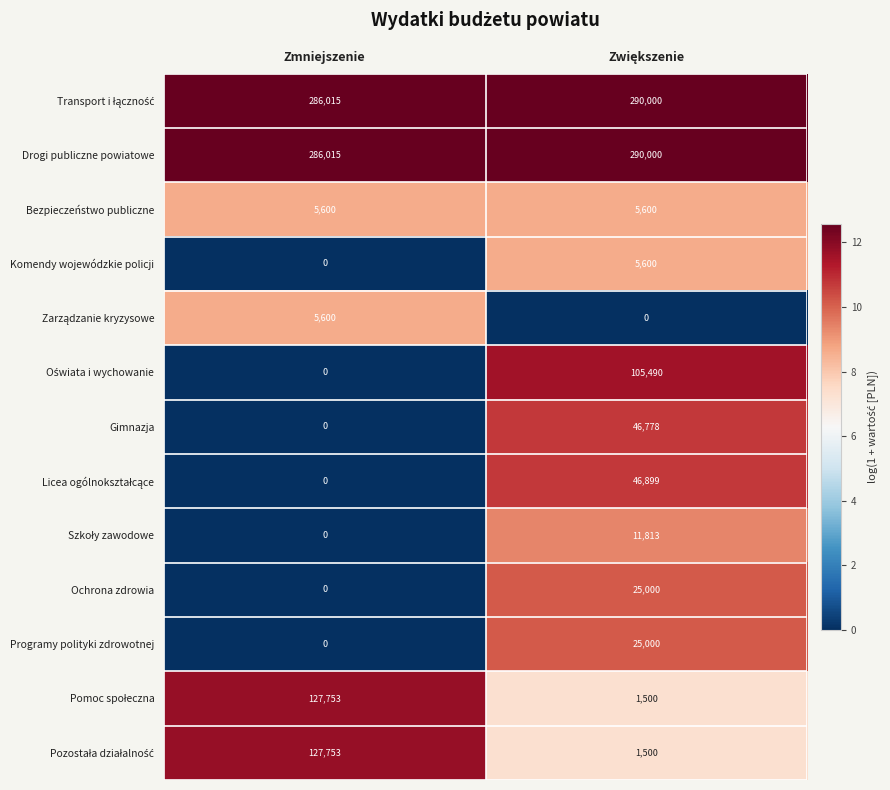

What is the average value of the Programy polityki zdrowotnej series?

12500